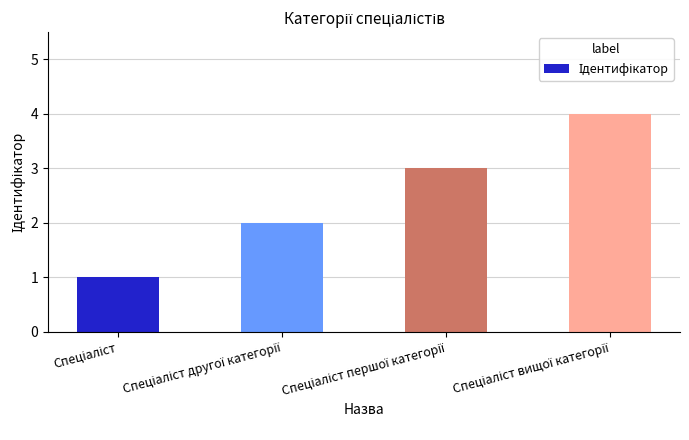

What is the difference between the maximum and minimum values?

3